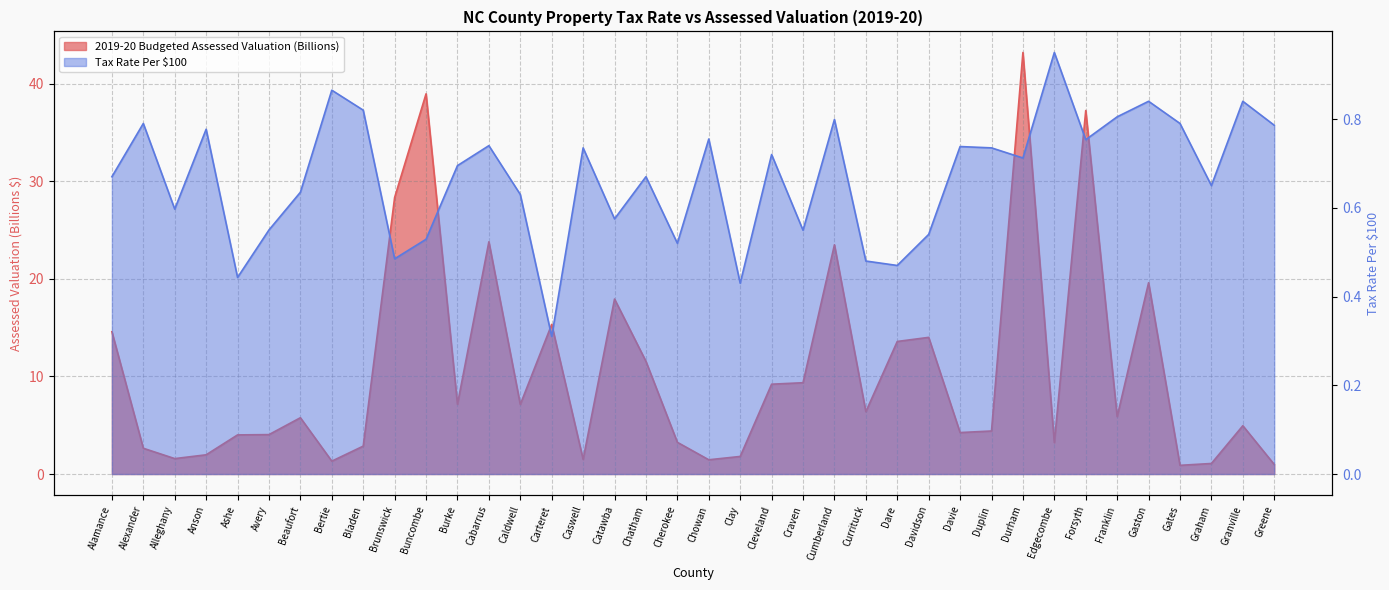

Reading left to right, list all the values displayed in this chart.

2019-20 Budgeted Assessed Valuation (Billions): 14.6	2.6	1.6	2.0	4.0	4.0	5.8	1.3	2.9	28.4	39.0	7.2	23.8	7.1	15.3	1.5	17.9	11.6	3.2	1.5	1.8	9.2	9.4	23.5	6.4	13.6	14.0	4.2	4.4	43.2	3.2	37.3	5.9	19.6	0.9	1.1	5.0	1.0
Tax Rate Per $100: 0.7	0.8	0.6	0.8	0.4	0.6	0.6	0.9	0.8	0.5	0.5	0.7	0.7	0.6	0.3	0.7	0.6	0.7	0.5	0.8	0.4	0.7	0.5	0.8	0.5	0.5	0.5	0.7	0.7	0.7	0.9	0.8	0.8	0.8	0.8	0.7	0.8	0.8